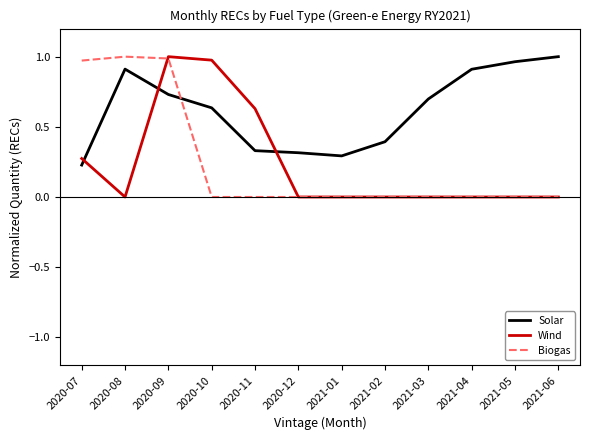

How many intersections are there between Biogas and Solar?

1